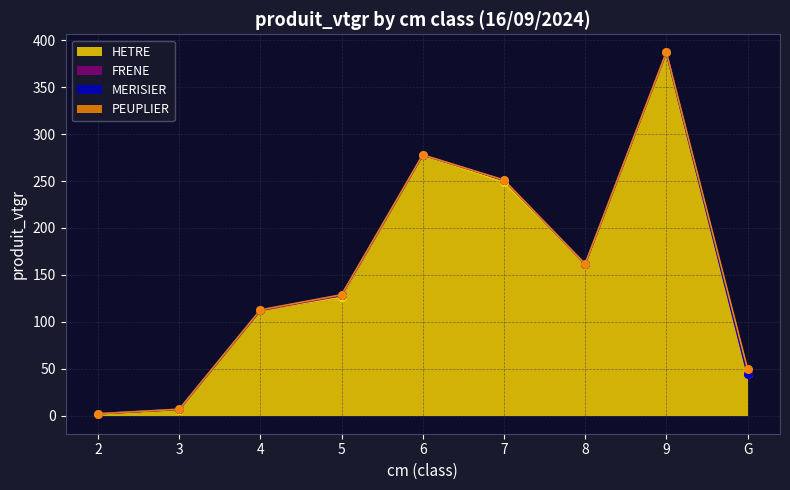

What is the total value across all series at G?

49.8